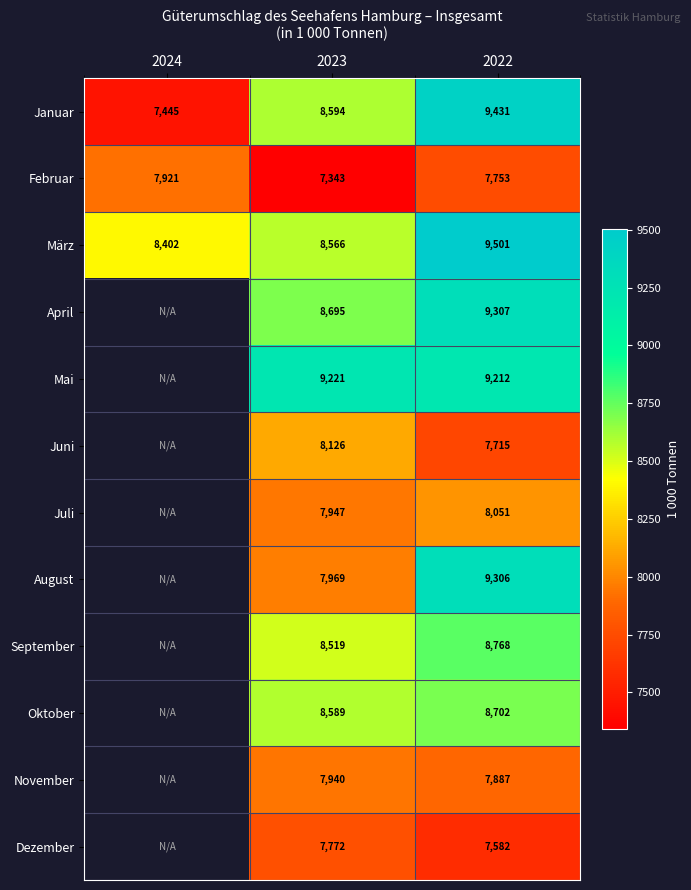

At 2022, list the series in order from smallest to largest.

Dezember, Juni, Februar, November, Juli, Oktober, September, Mai, August, April, Januar, März